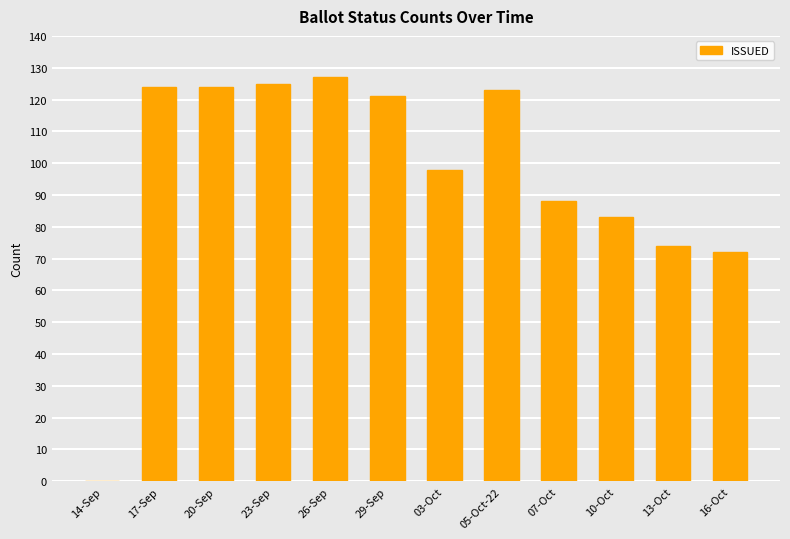

What is the change in value from 20-Sep to 13-Oct?

-50